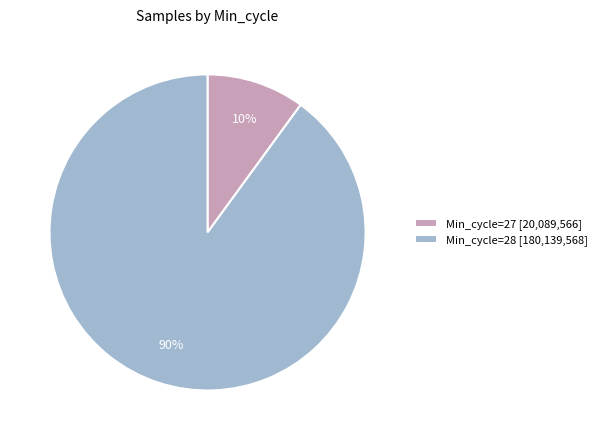

The Min_cycle=27 [20,089,566] slice represents 24% of the pie. True or false?

False